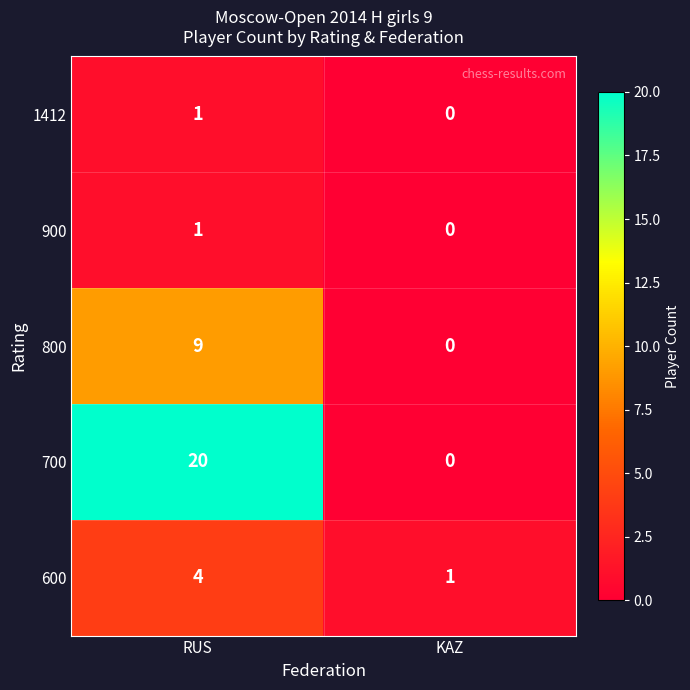

What is the total value across all series at RUS?

35